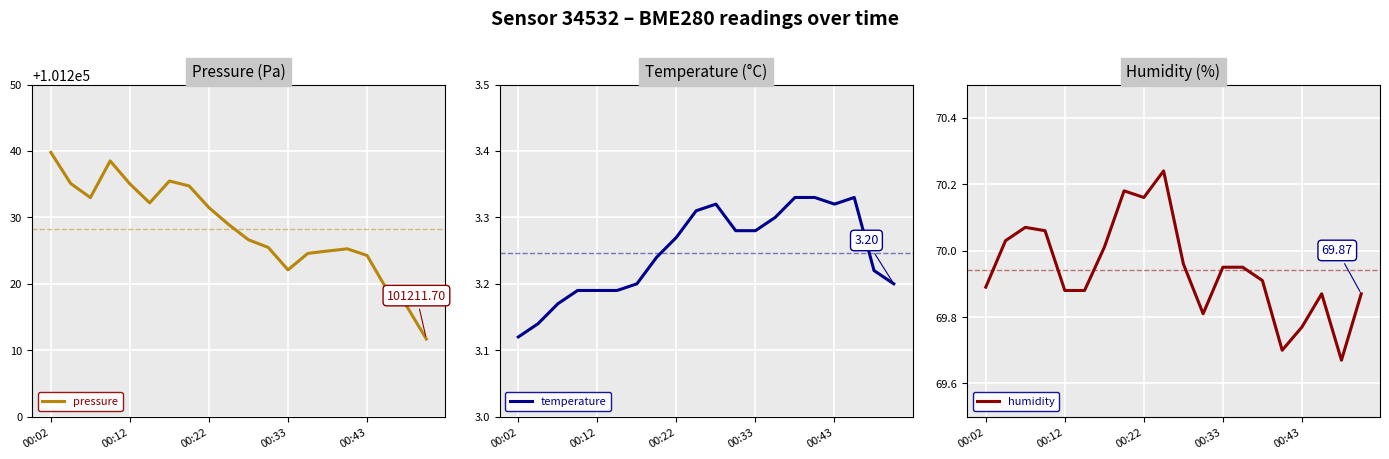

Reading right to left, list all the values displayed in this chart.

pressure: 101211.7	101216.7	101219.1	101224.3	101225.3	101224.9	101224.6	101222.1	101225.5	101226.6	101228.9	101231.5	101234.7	101235.5	101232.2	101235.0	101238.5	101233.0	101235.1	101239.8
temperature: 3.2	3.2	3.3	3.3	3.3	3.3	3.3	3.3	3.3	3.3	3.3	3.3	3.2	3.2	3.2	3.2	3.2	3.2	3.1	3.1
humidity: 69.9	69.7	69.9	69.8	69.7	69.9	70.0	70.0	69.8	70.0	70.2	70.2	70.2	70.0	69.9	69.9	70.1	70.1	70.0	69.9